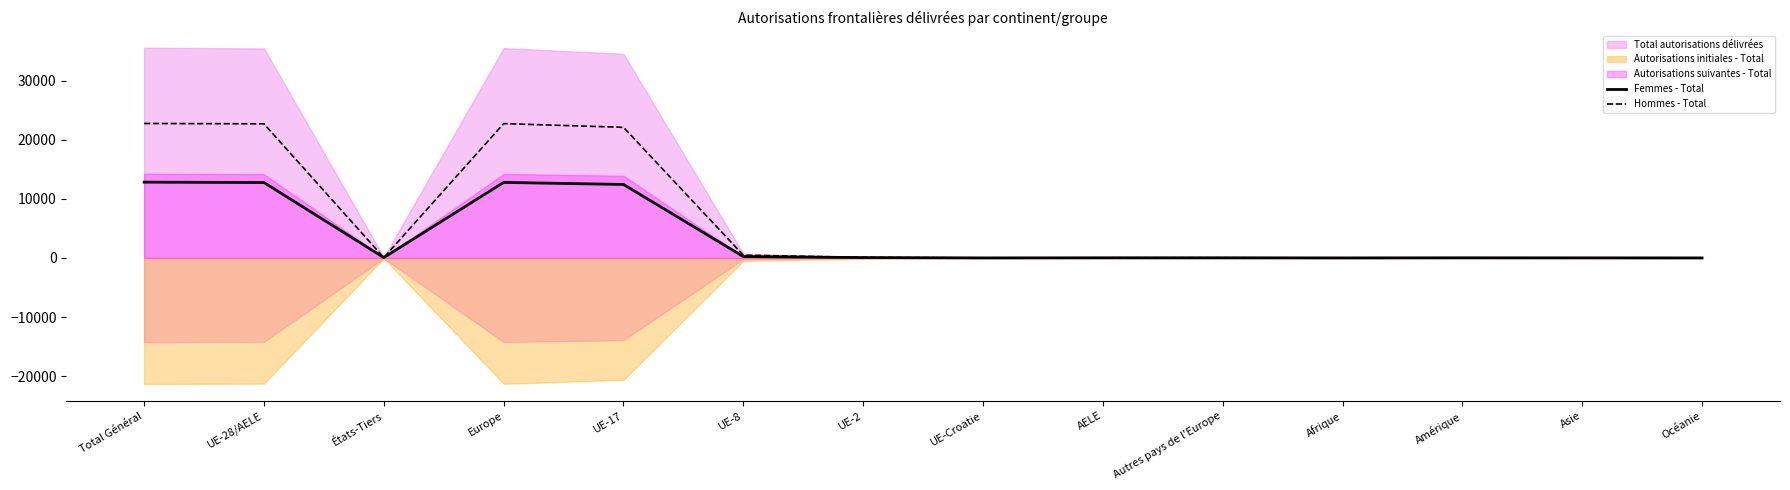

How many interior local valleys does the Hommes - Total series have?

3